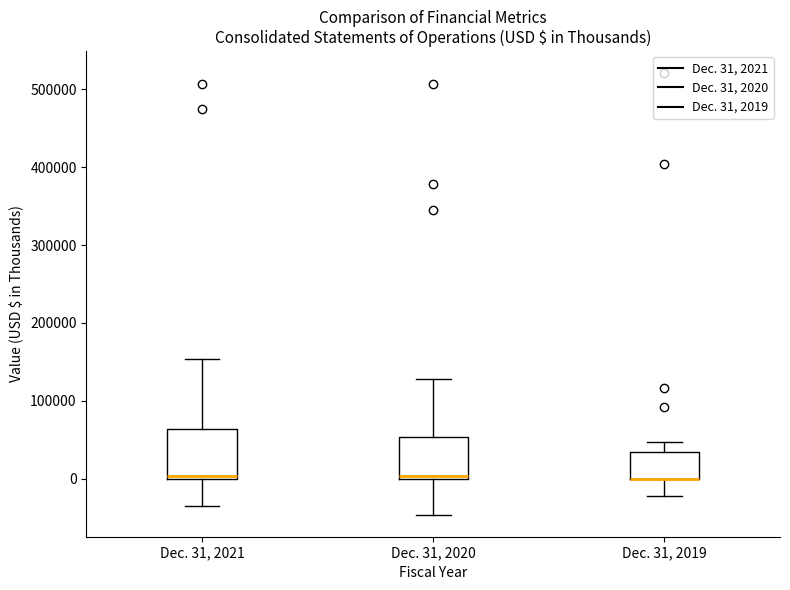

Reading left to right, transcribe this box plot: for each box, give where its median line is, the range the box spans, and where its two whiskers end, as read against the y-axis. The values are not printed on the chart, so give them approximately, as read against the axis.

Dec. 31, 2021: median 0 (just above the box's lower edge), box 0 to 60000, whiskers -40000 to 150000
Dec. 31, 2020: median 0 (just above the box's lower edge), box 0 to 50000, whiskers -50000 to 130000
Dec. 31, 2019: median 0 (drawn on the box's lower edge), box 0 to 30000, whiskers -20000 to 50000